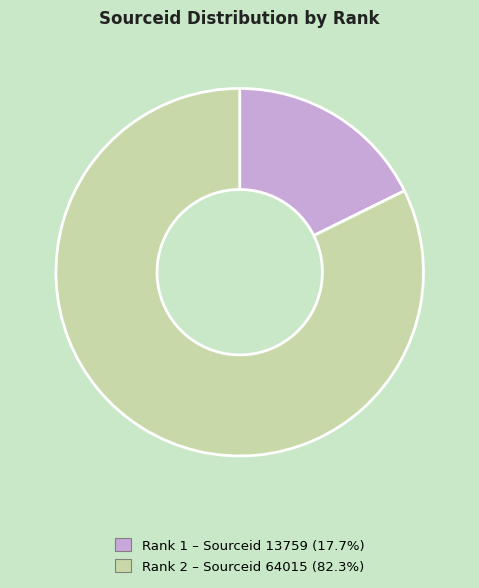

Is there a majority slice in this chart?

Yes